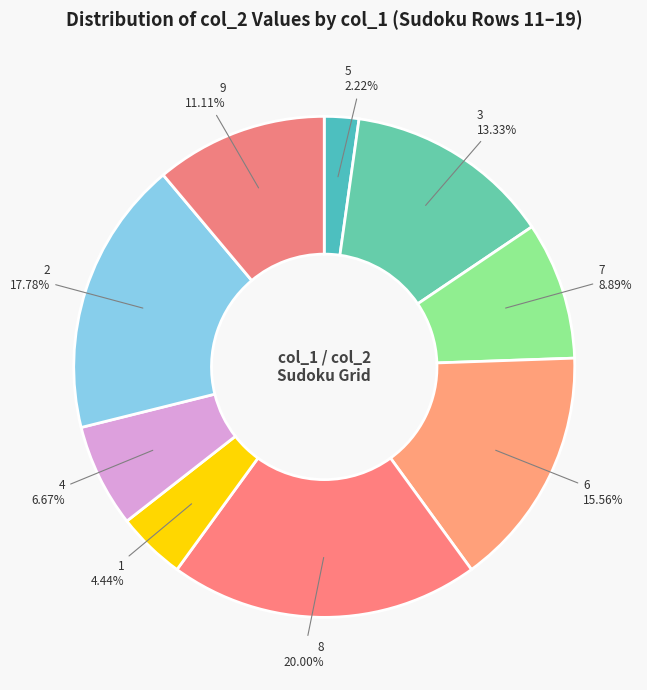

To the nearest percent, what is the average slice percentage?

11%